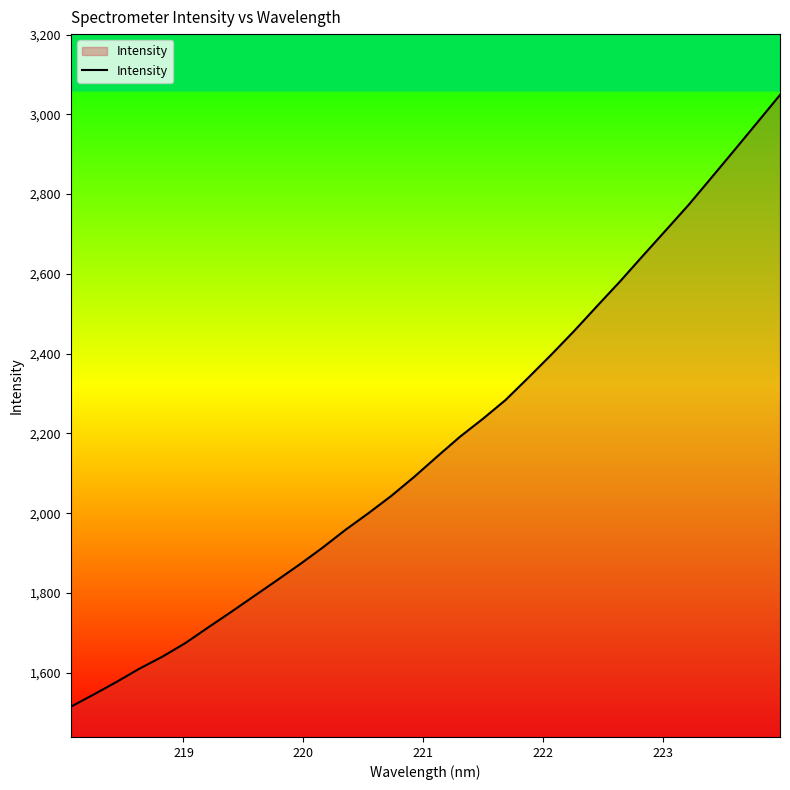

What is the difference between the maximum and minimum values?

1534.0